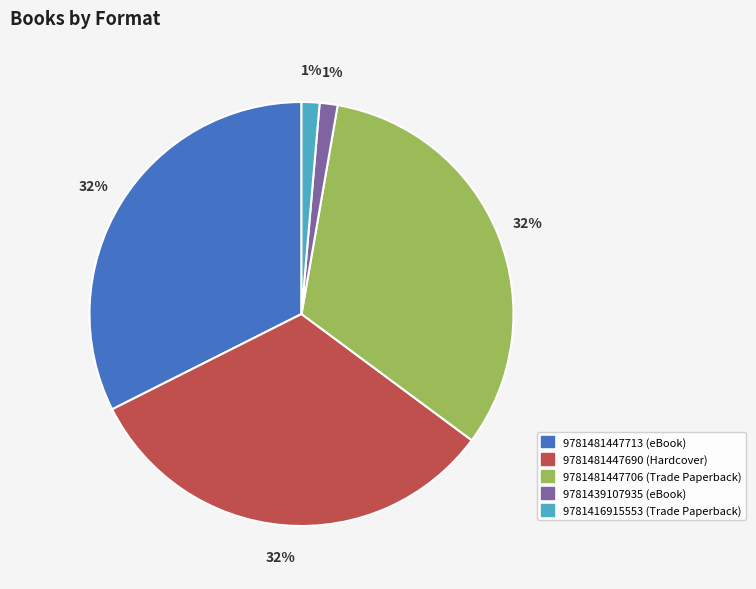

How many segments does this pie chart have?

5